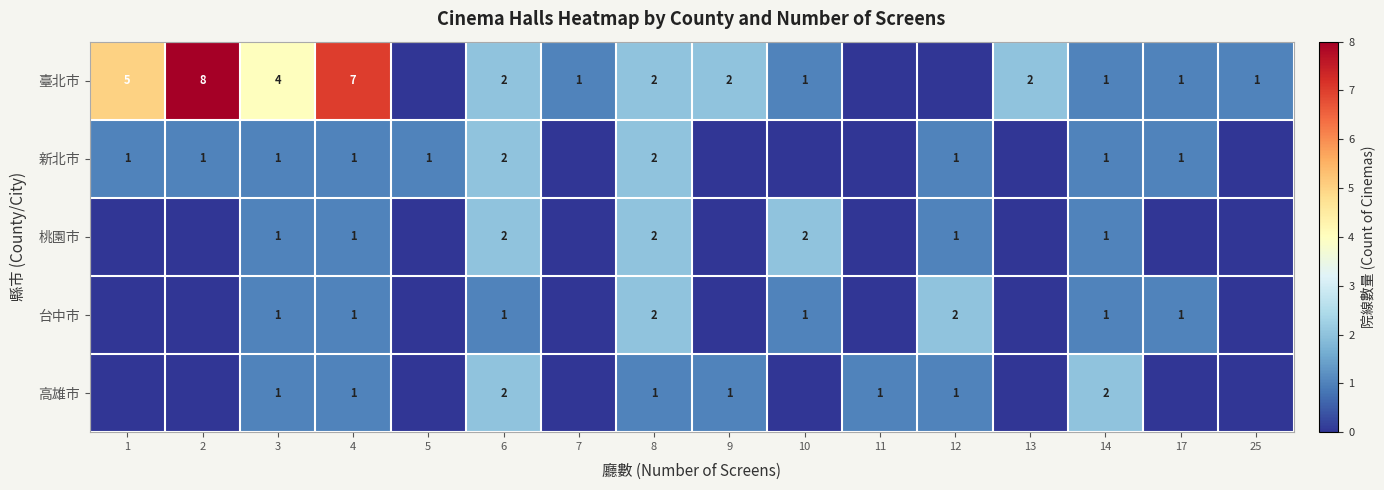

At which category does the chart reach its peak across all series?

2